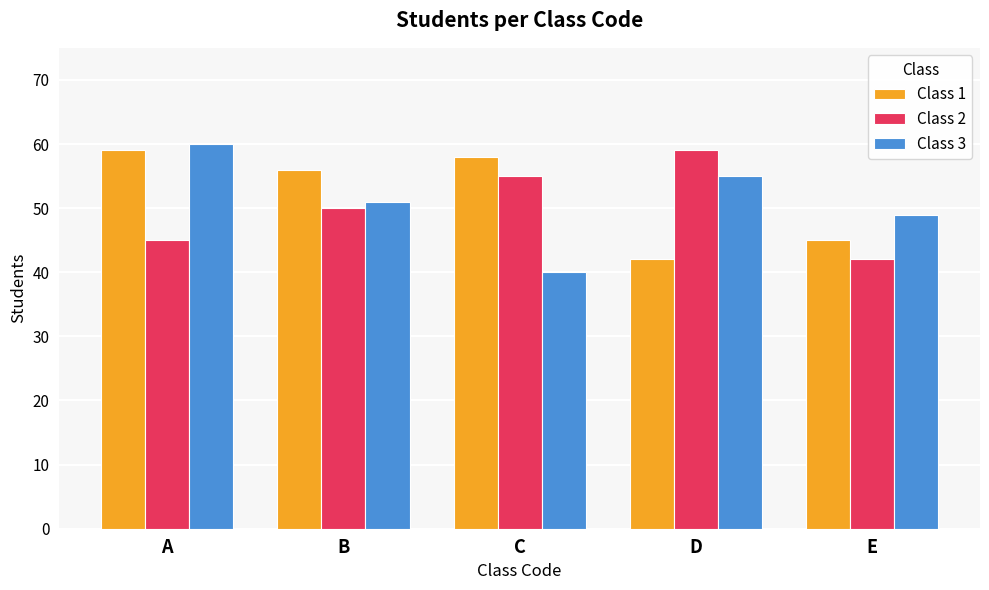

How many bars are there in total?

15